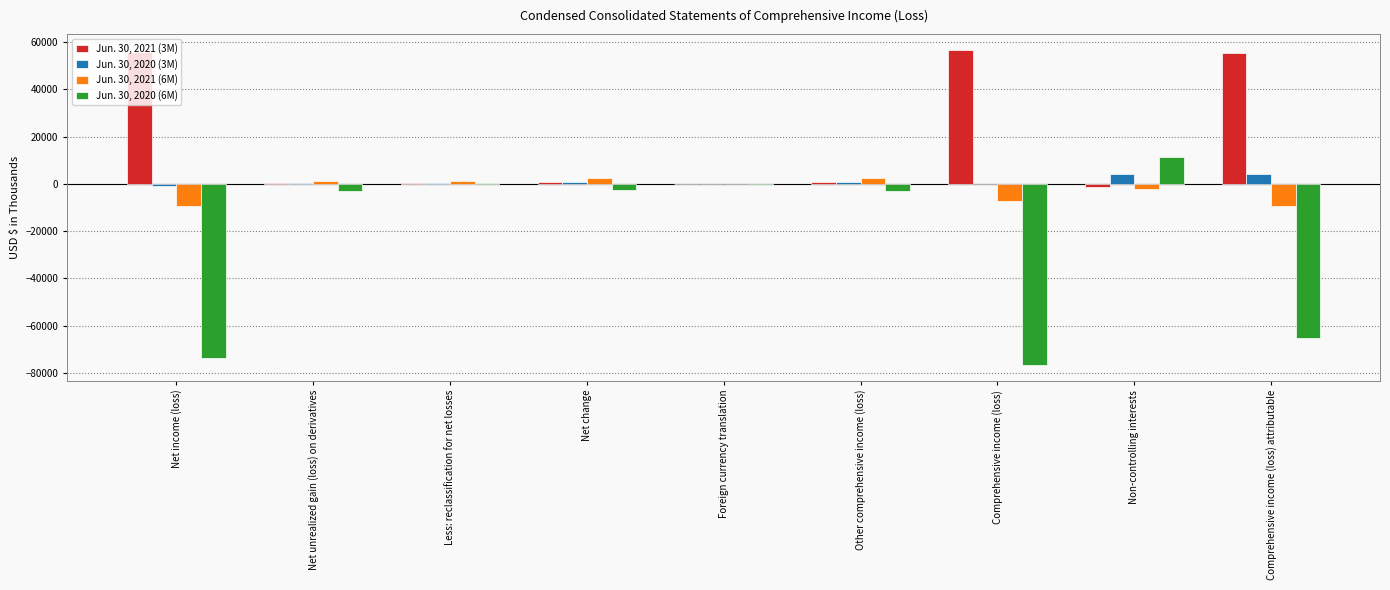

The Jun. 30, 2020 (3M) series shows 4378 at Non-controlling interests. True or false?

True